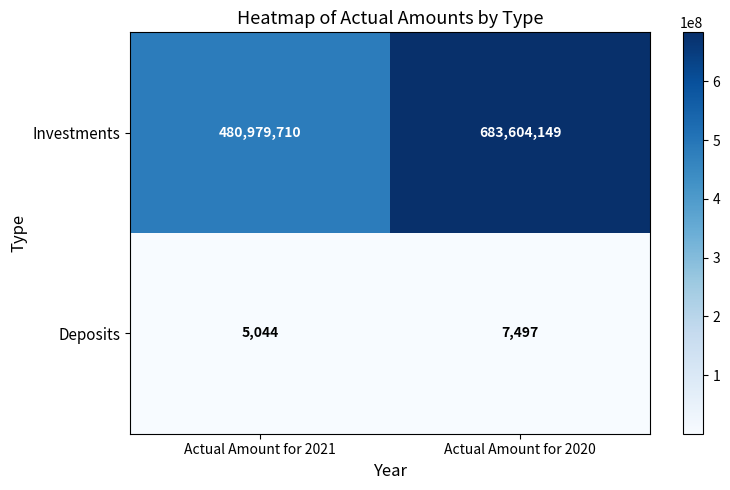

What is the sum of all Deposits values?

12541